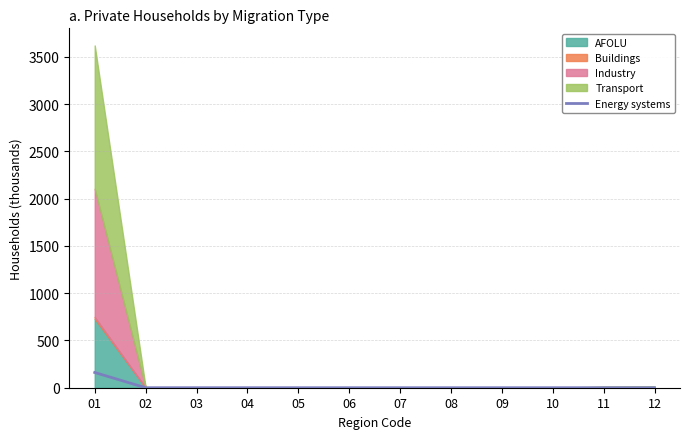

The value at 03 is 0.0. True or false?

False